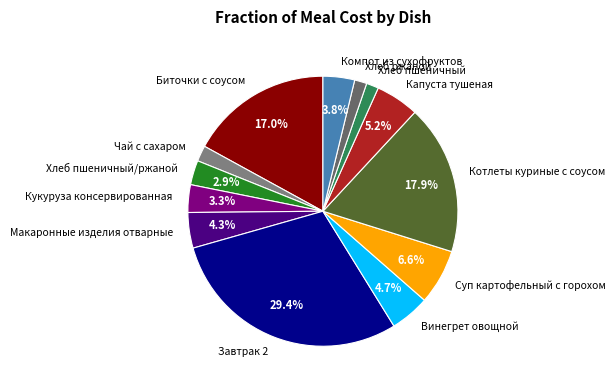

What is the total percentage of Завтрак 2 and Кукуруза консервированная?

32.7%